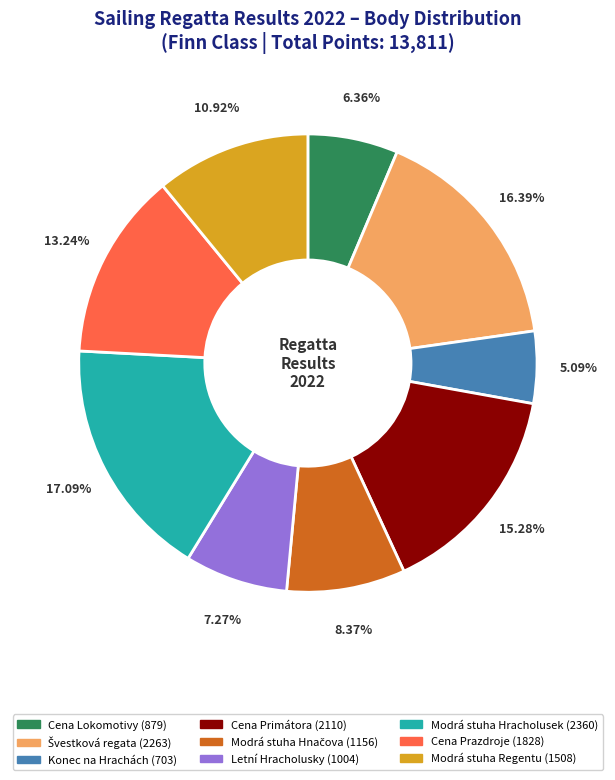

Does Modrá stuha Regentu represent more than half of the total?

No